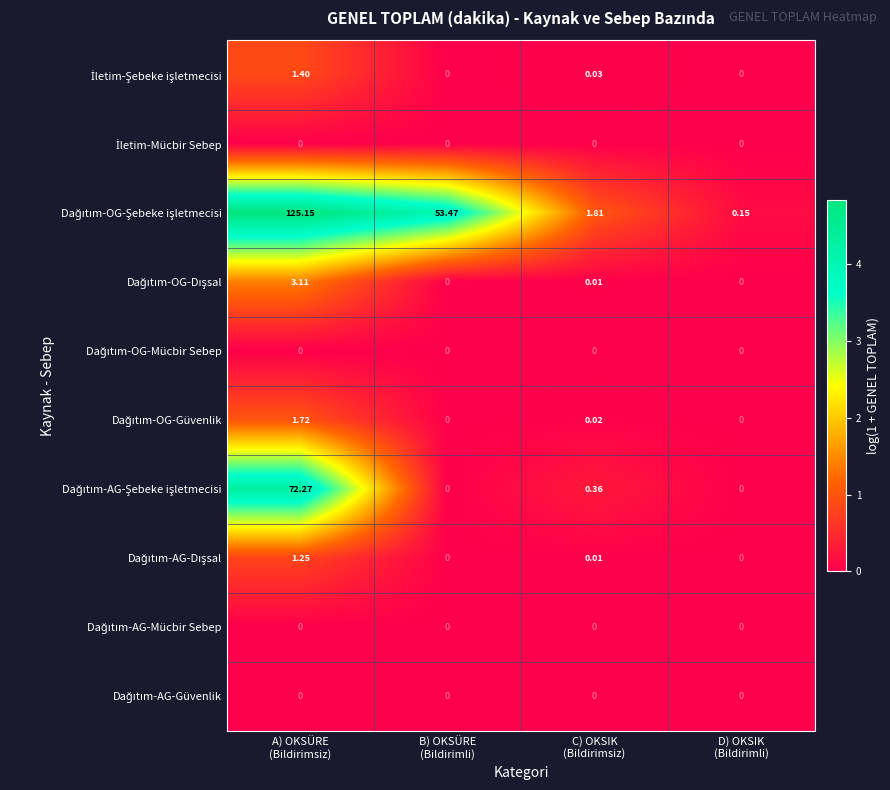

How many data points does each series have?

4